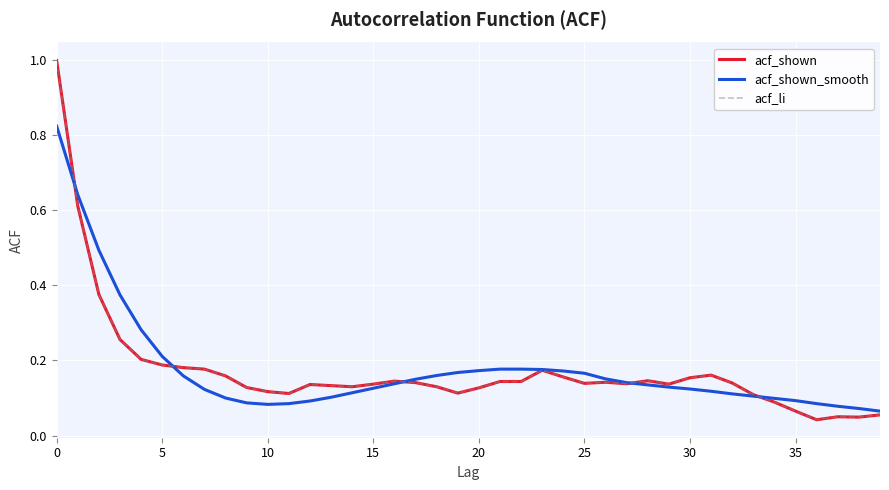

At which category does acf_shown_smooth reach its first local valley?

10